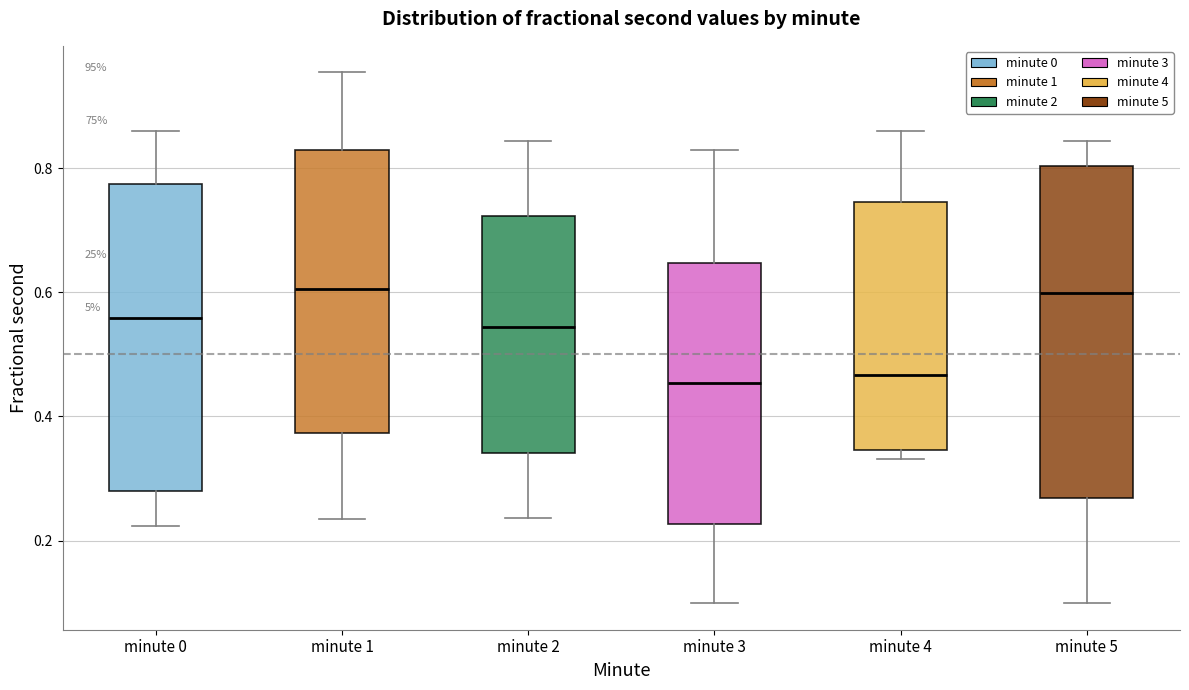

Reading left to right, transcribe this box plot: for each box, give where its median line is, the range the box spans, and where its two whiskers end, as read against the y-axis. The values are not printed on the chart, so give them approximately, as read against the axis.

minute 0: median 0.56, box 0.28 to 0.78, whiskers 0.22 to 0.86
minute 1: median 0.60, box 0.38 to 0.82, whiskers 0.24 to 0.96
minute 2: median 0.54, box 0.34 to 0.72, whiskers 0.24 to 0.84
minute 3: median 0.46, box 0.22 to 0.64, whiskers 0.10 to 0.82
minute 4: median 0.46, box 0.34 to 0.74, whiskers 0.34 (just below the box's lower edge) to 0.86
minute 5: median 0.60, box 0.26 to 0.80, whiskers 0.10 to 0.84